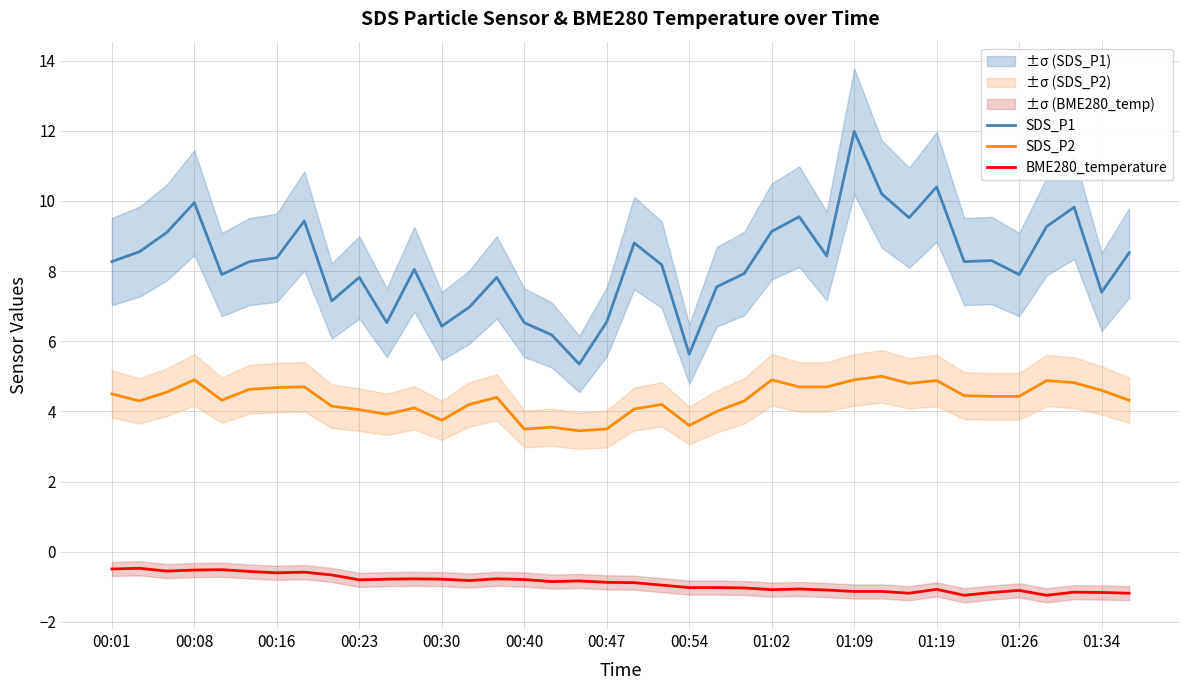

In SDS_P2, how many points are higher than both neighbors (excluding endpoints)?

10